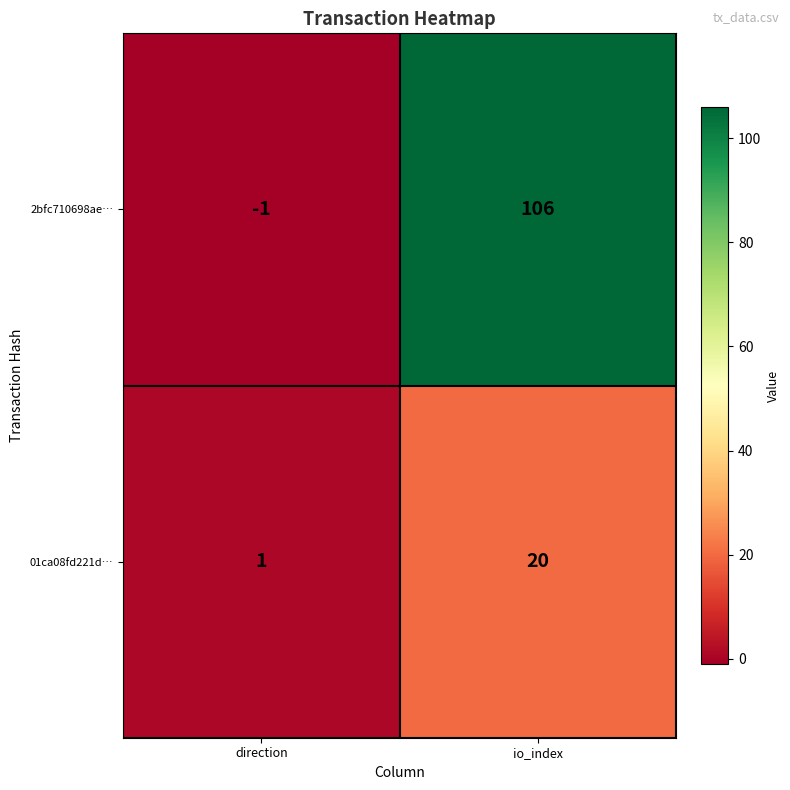

At how many categories does at least one series exceed 93?

1